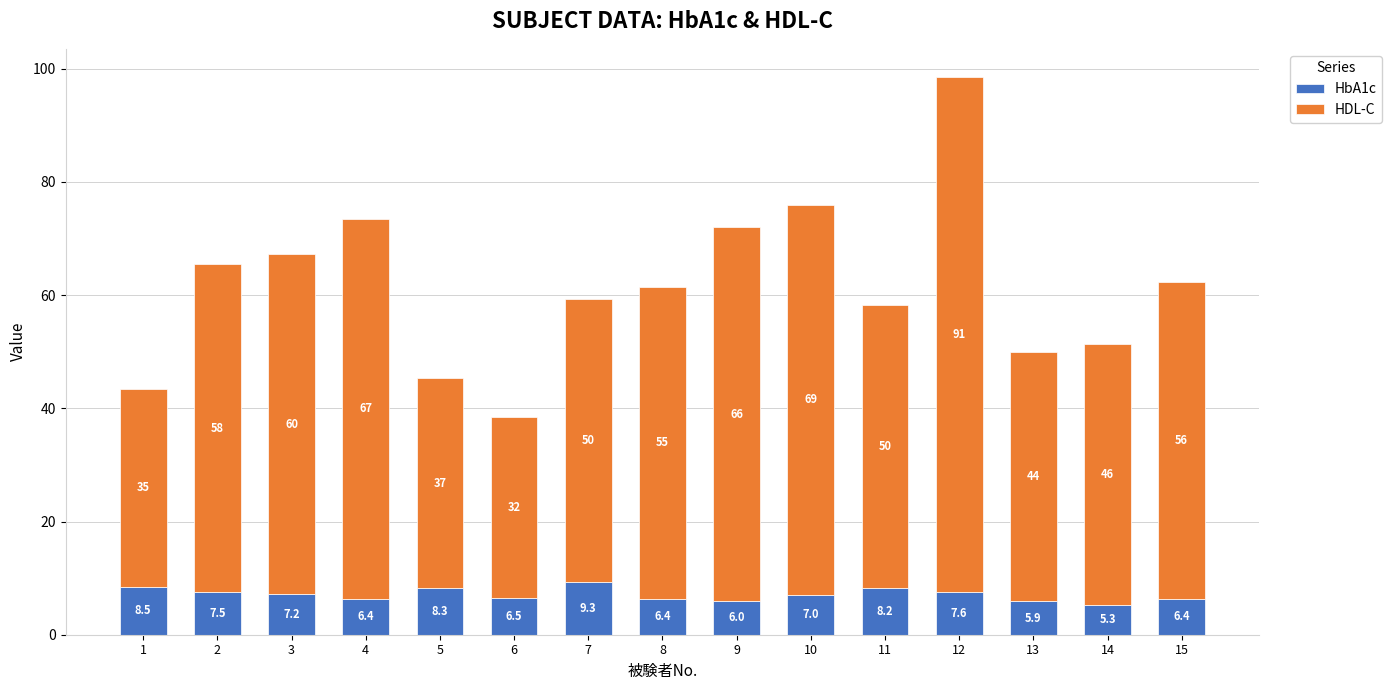

What is the total value across all series at 10?

76.0